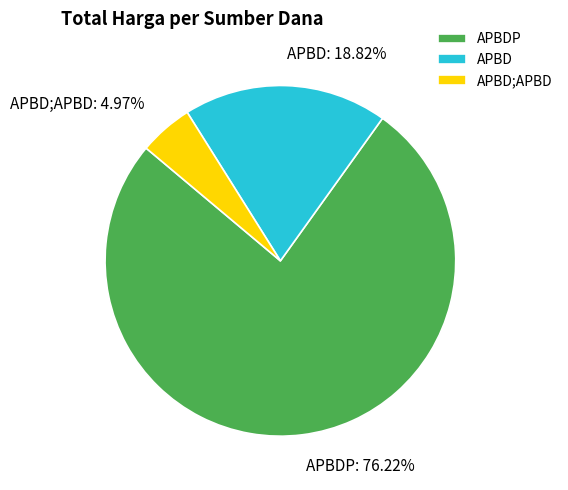

How many slices are in this pie chart?

3